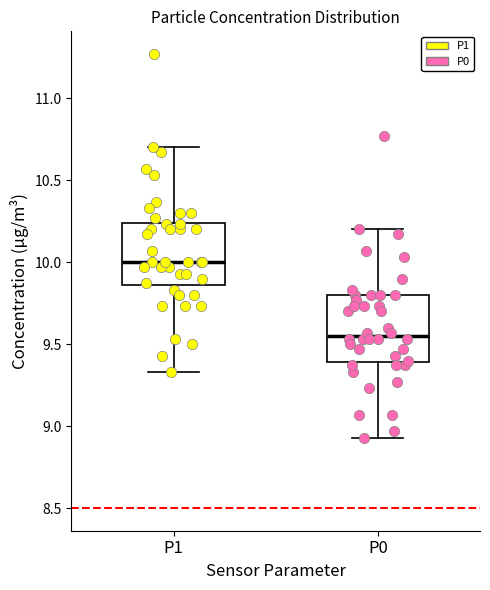

Where does the median line of the box for P1 sit on the y-axis? The values are not printed on the chart, so give them approximately, as read against the axis.

10.00